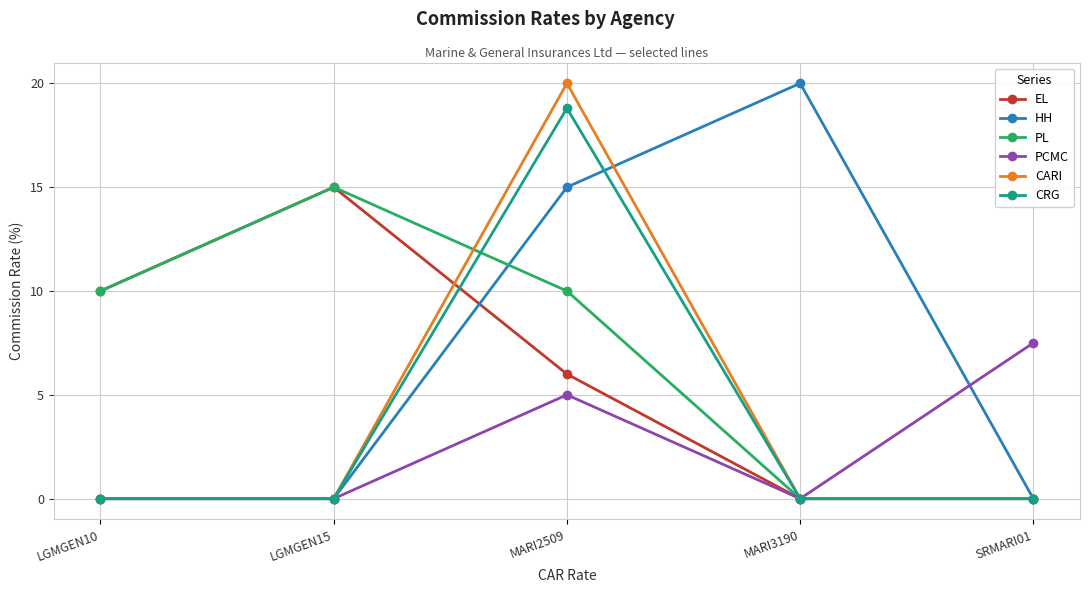

At which category is the sum across all series the highest?

MARI2509